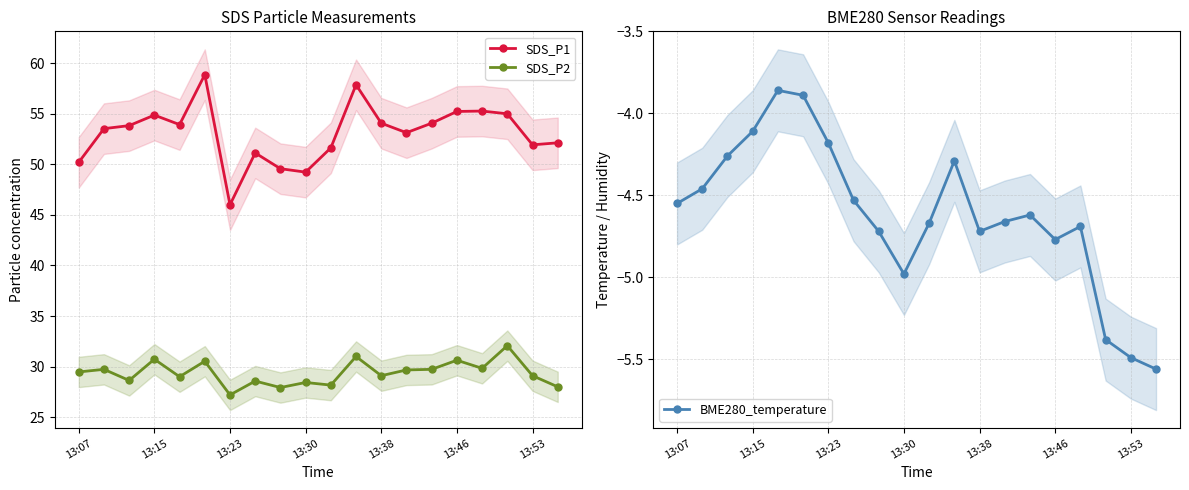

Reading left to right, list all the values displayed in this chart.

SDS_P1: 50.2	53.5	53.8	54.9	53.9	58.9	46.0	51.1	49.6	49.2	51.6	57.9	54.1	53.1	54.1	55.2	55.3	55.0	51.9	52.1
SDS_P2: 29.5	29.7	28.6	30.7	29.0	30.5	27.2	28.6	27.9	28.4	28.2	31.0	29.1	29.7	29.7	30.6	29.8	32.1	29.1	28.0
BME280_temperature: -4.5	-4.5	-4.3	-4.1	-3.9	-3.9	-4.2	-4.5	-4.7	-5.0	-4.7	-4.3	-4.7	-4.7	-4.6	-4.8	-4.7	-5.4	-5.5	-5.6